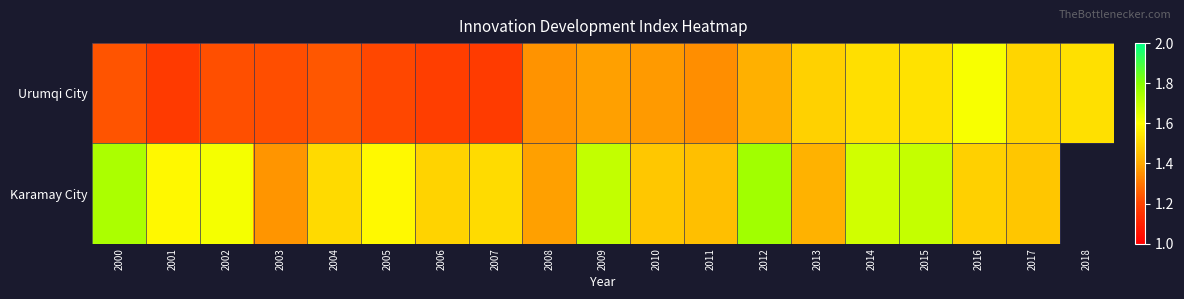

Which series has the largest range (max minus min)?

Urumqi City